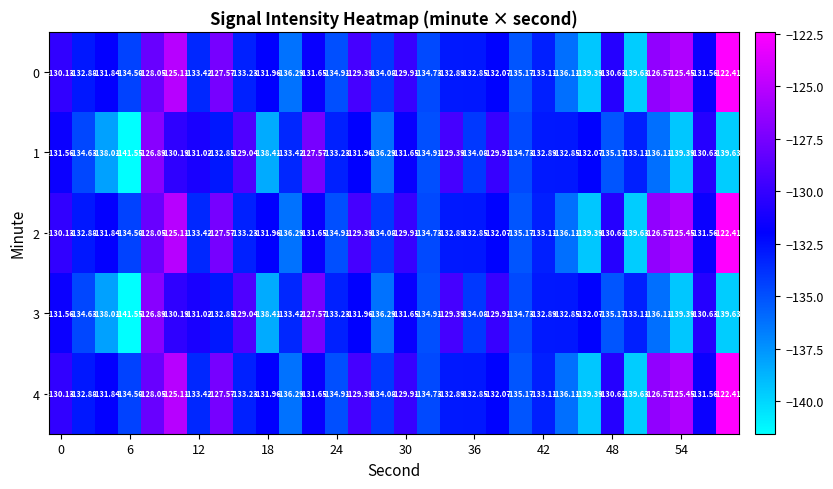

How many data points in 3 are less than -132?

19